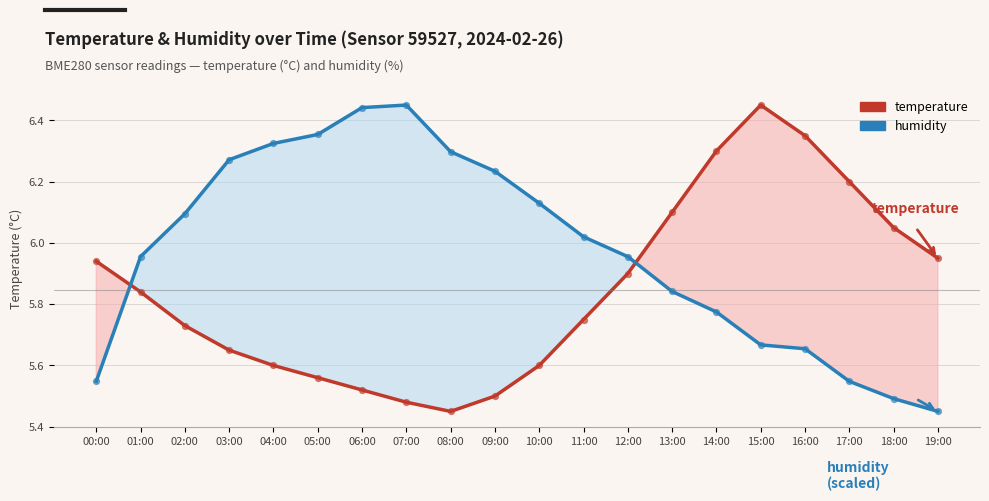

At which category is the sum across all series the highest?

15:00